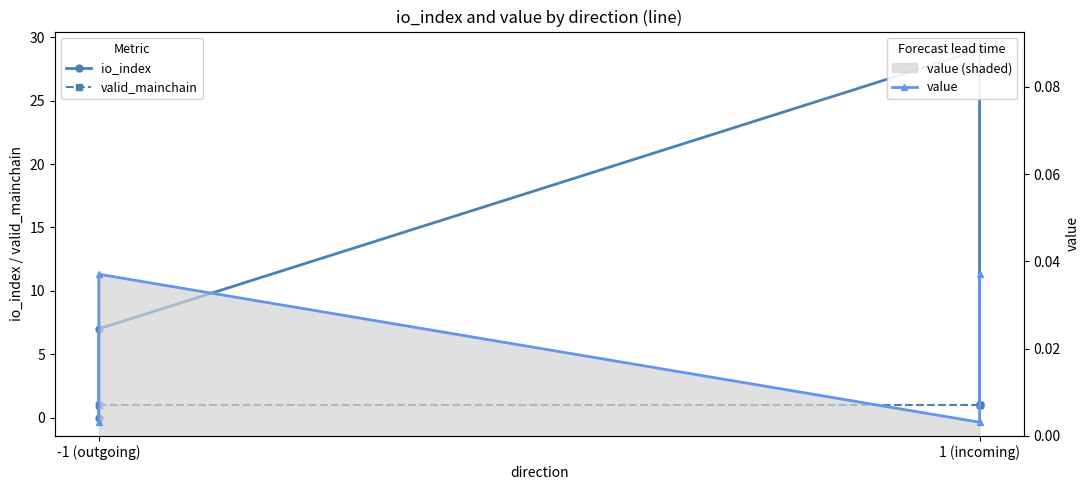

True or false: io_index has a value of 42.3 at 2.

False